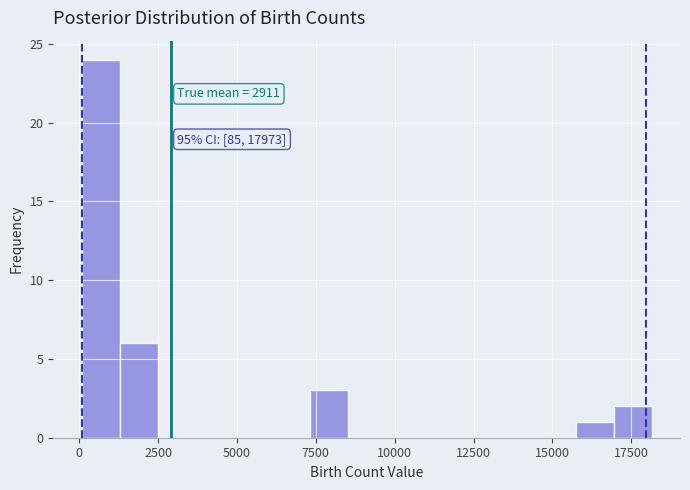

Read against the x-axis, roughly where is the centre of the tallest bar?

500